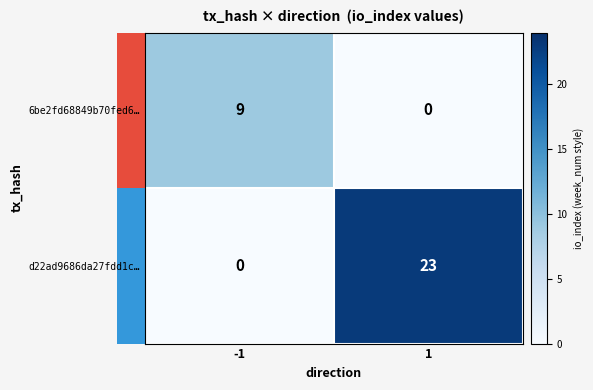

The d22ad9686da27fdd1c… series shows 10 at 1. True or false?

False